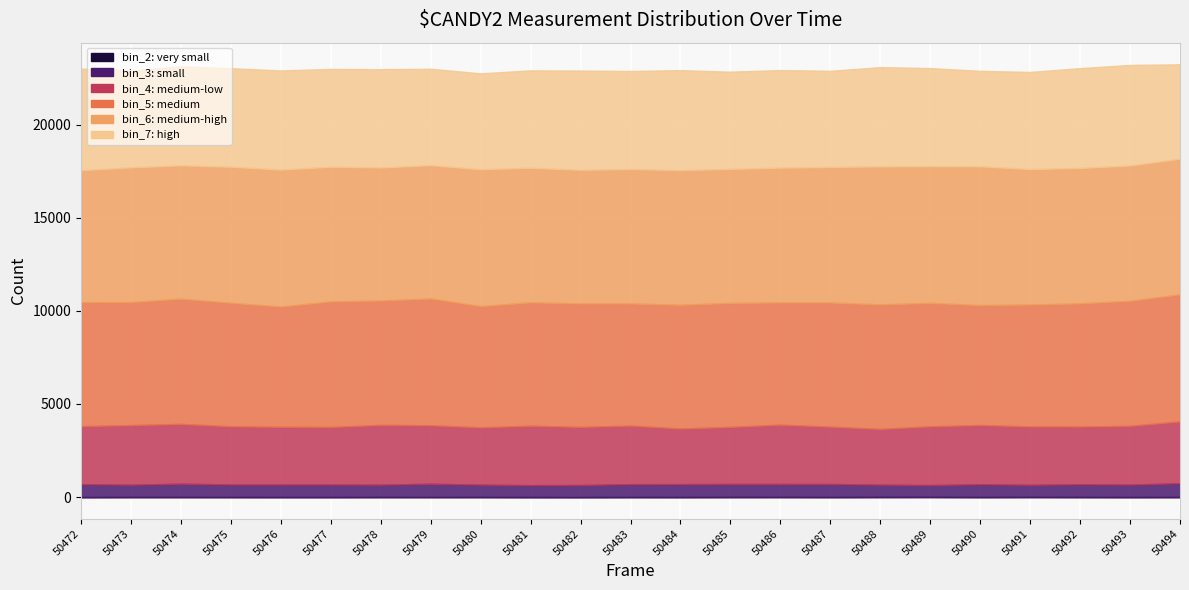

True or false: bin_2 and bin_5 intersect in this chart.

False